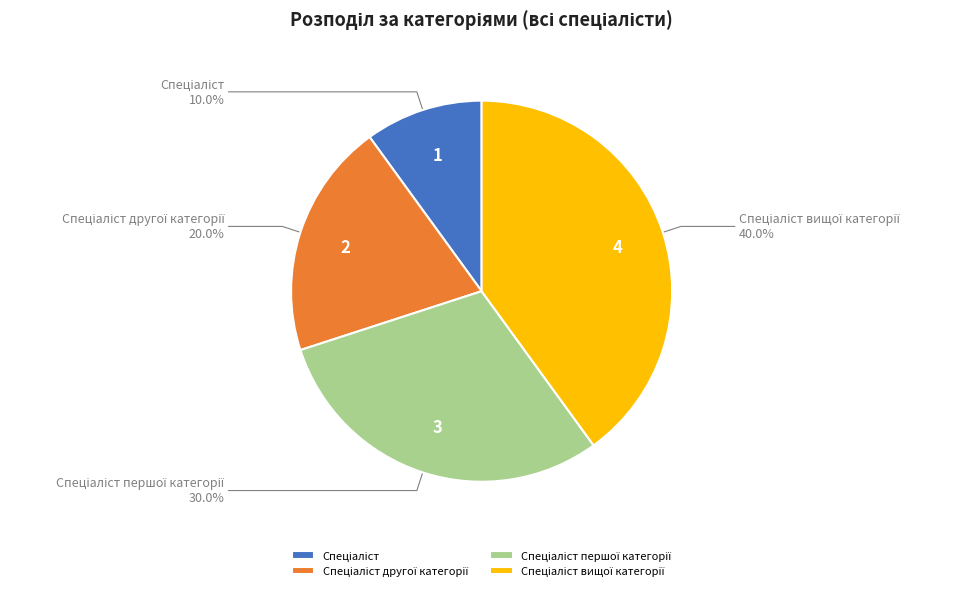

To the nearest percent, what is the difference between the largest and smallest slice percentages?

30%